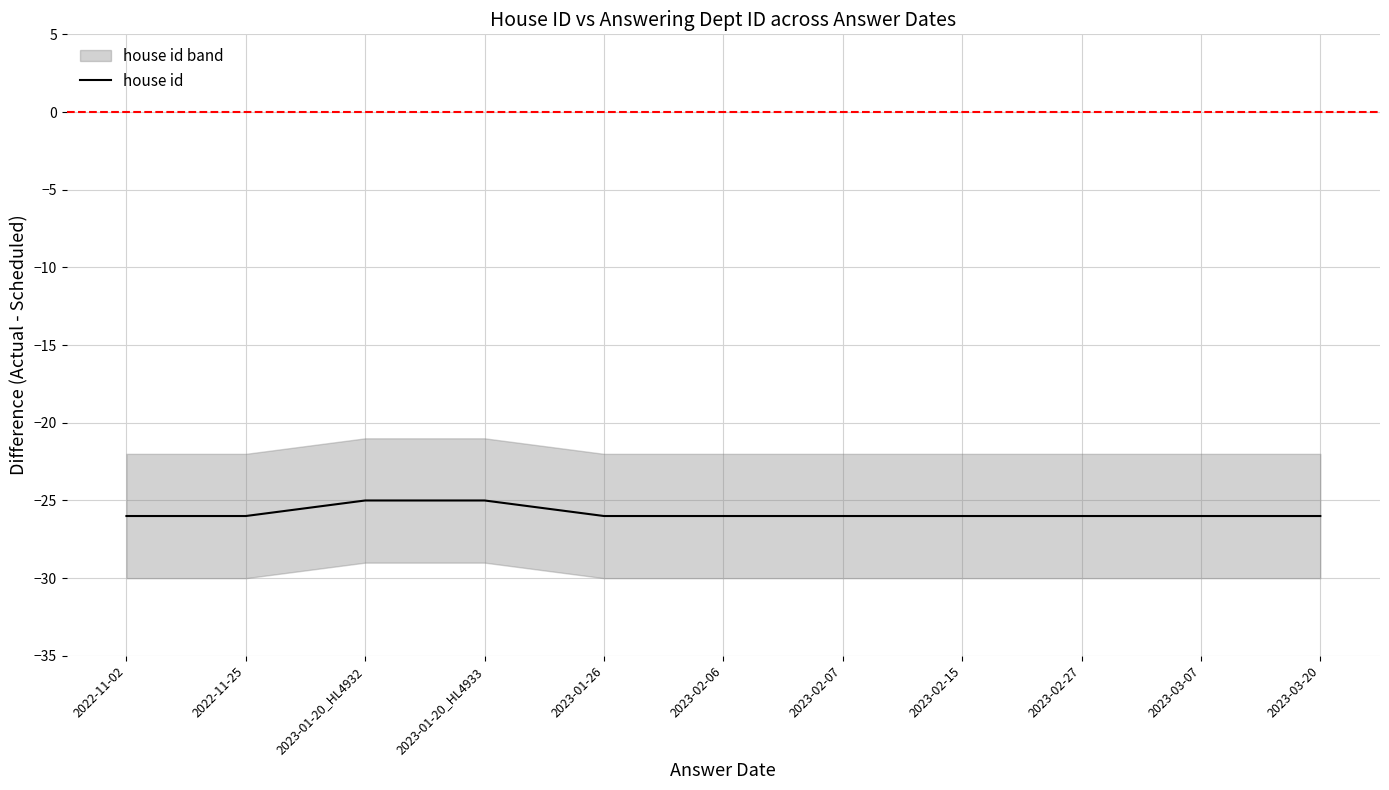

Where is the data nearest to the value -25?

2023-01-20_HL4932